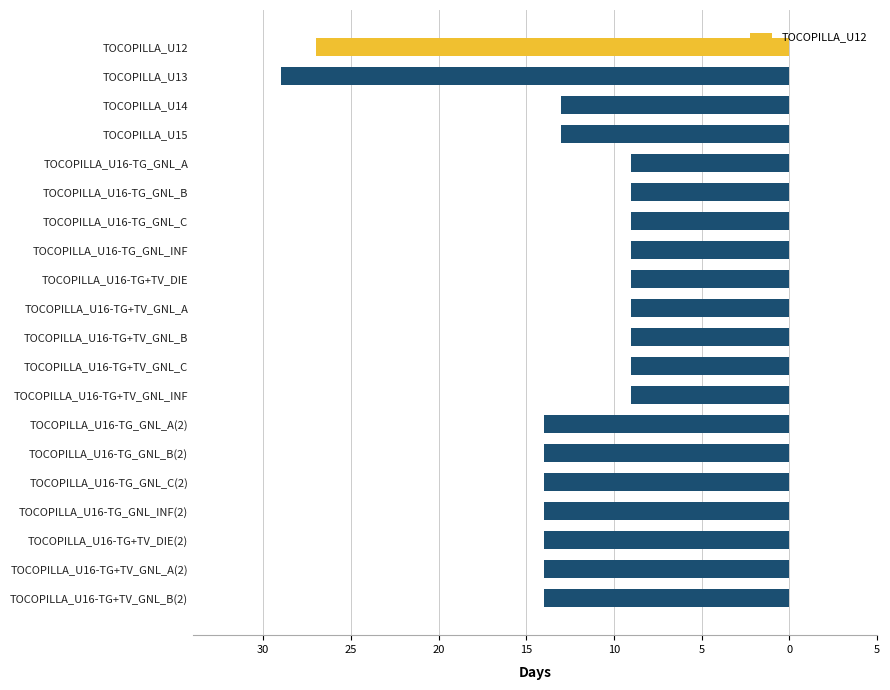

Are the bars horizontal?

Yes